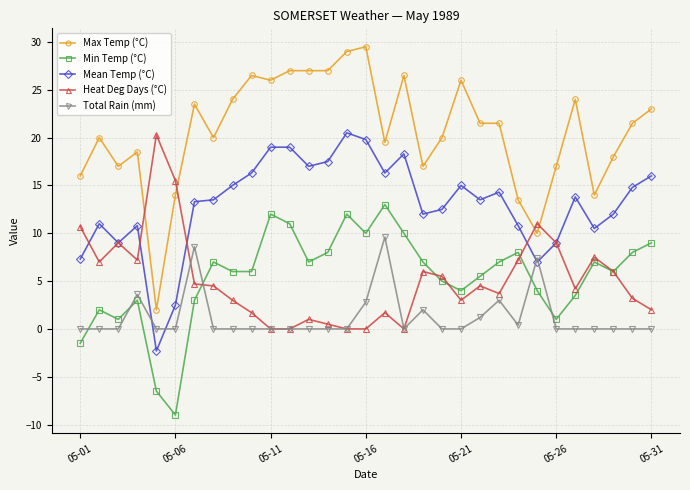

True or false: Mean Temp (°C) has more than 0 points higher than both neighbors.

True